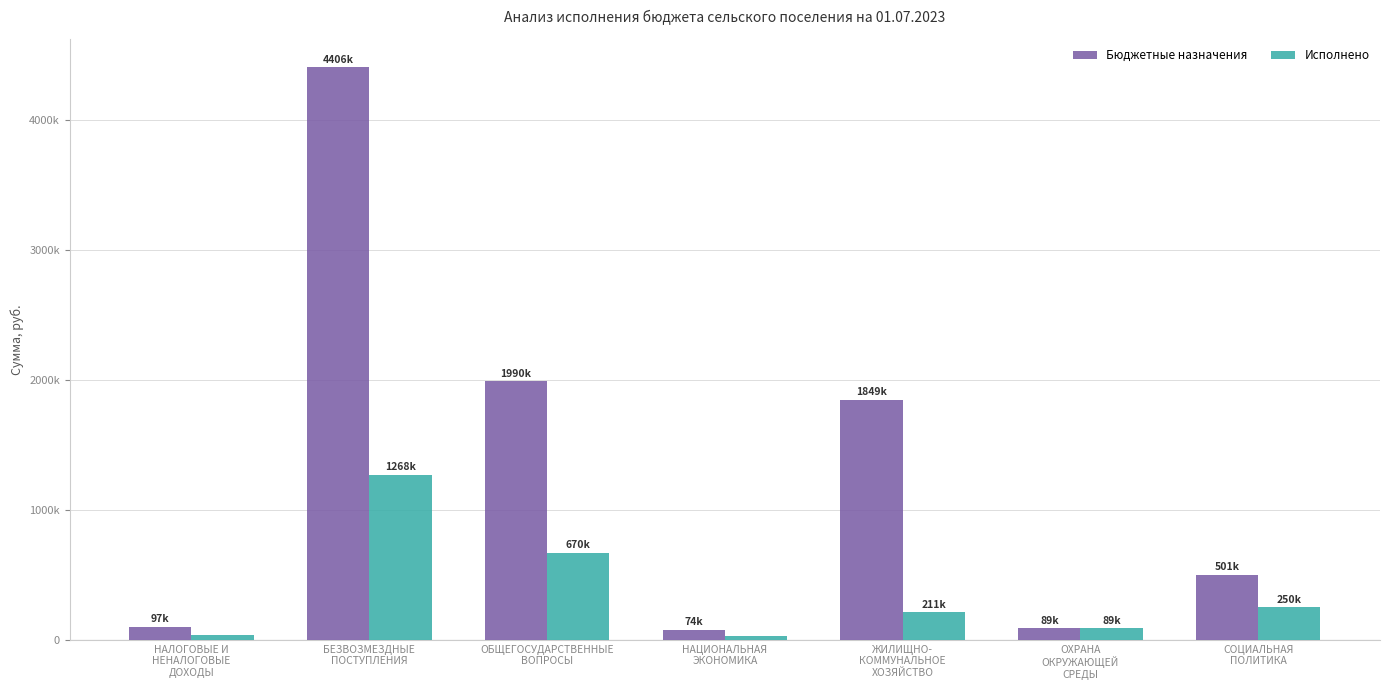

What is the difference between the Исполнено values at НАЛОГОВЫЕ И
НЕНАЛОГОВЫЕ
ДОХОДЫ and БЕЗВОЗМЕЗДНЫЕ
ПОСТУПЛЕНИЯ?

1231229.4